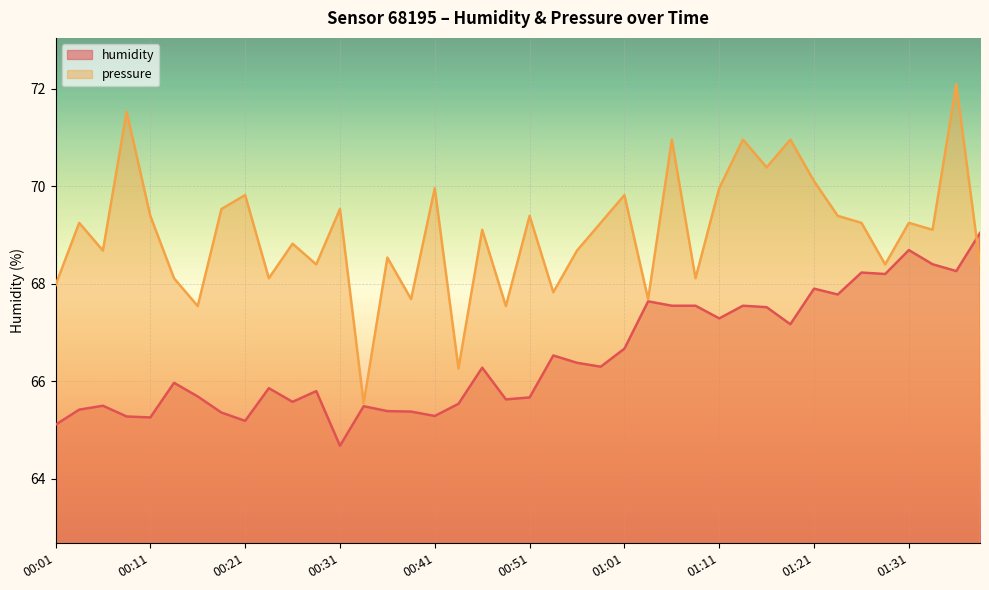

Between 01:06 and 01:33, which series saw the biggest shift?

pressure_norm